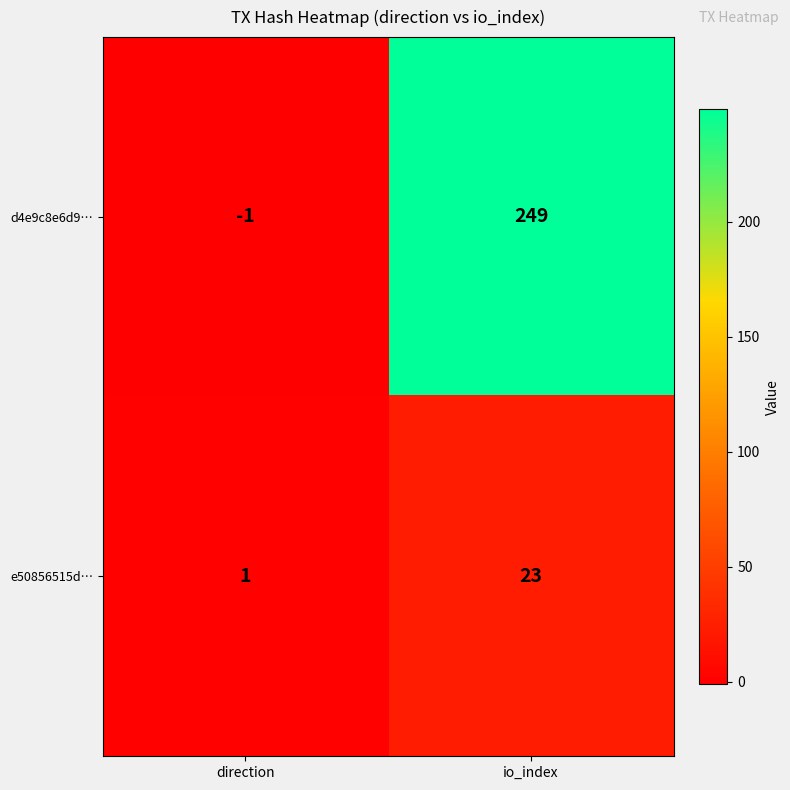

Count the number of categories in the chart.

2